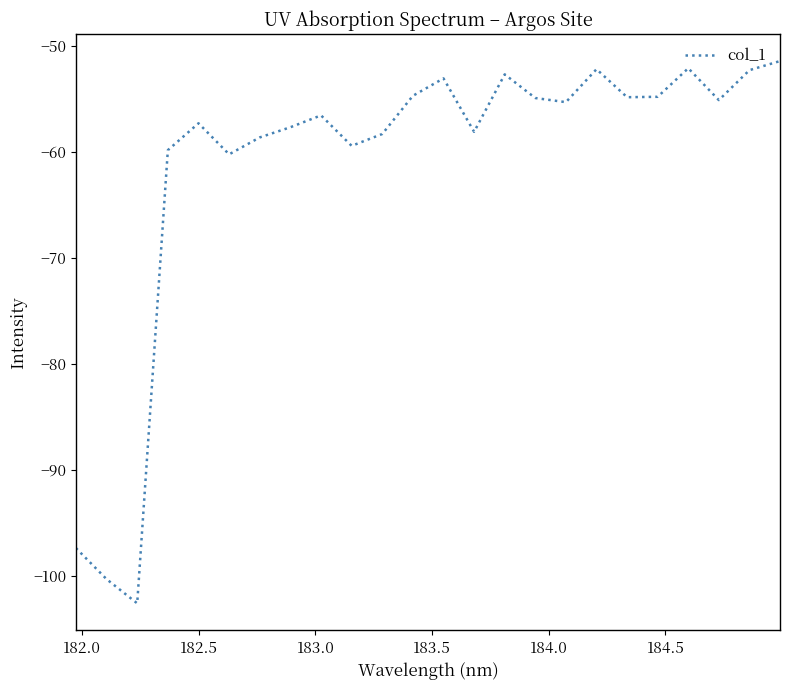

What is the minimum value shown in the chart?

-102.6